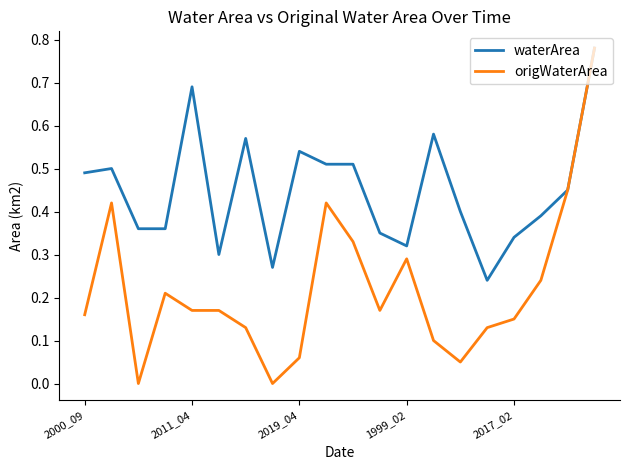

List the series in order of their overall mean, highest first.

waterArea, origWaterArea